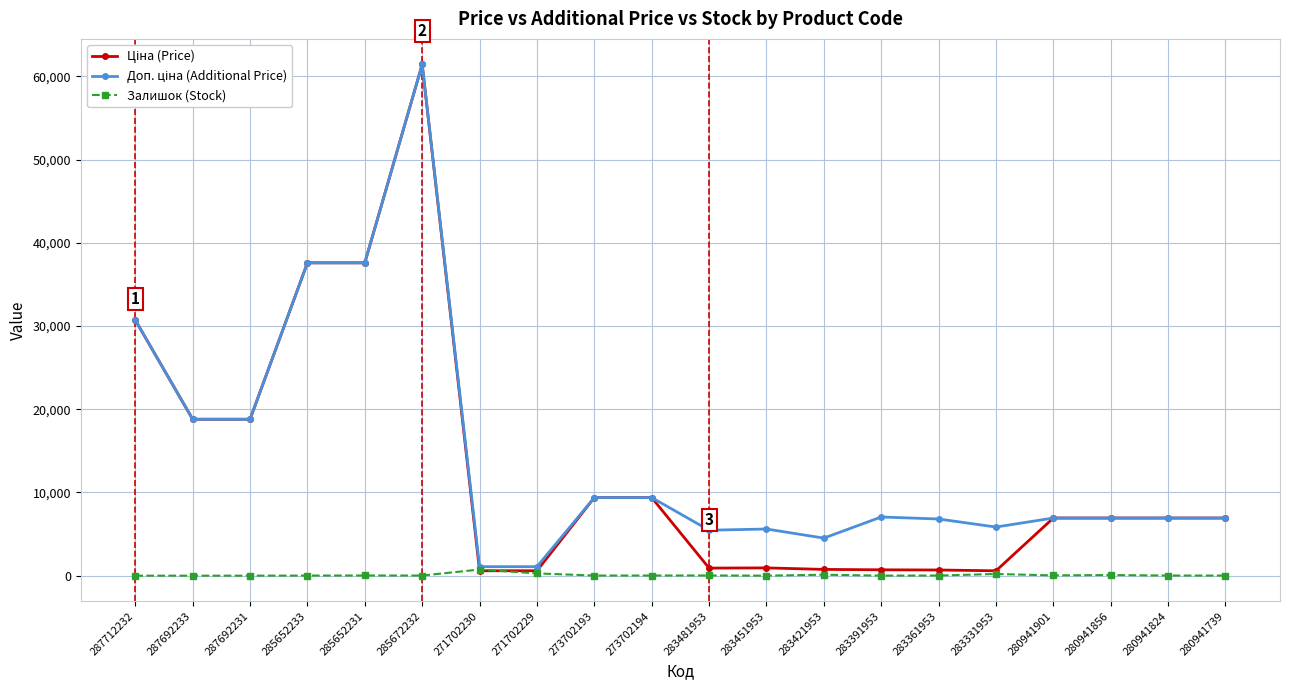

Does the chart display data point markers on the line(s)?

Yes